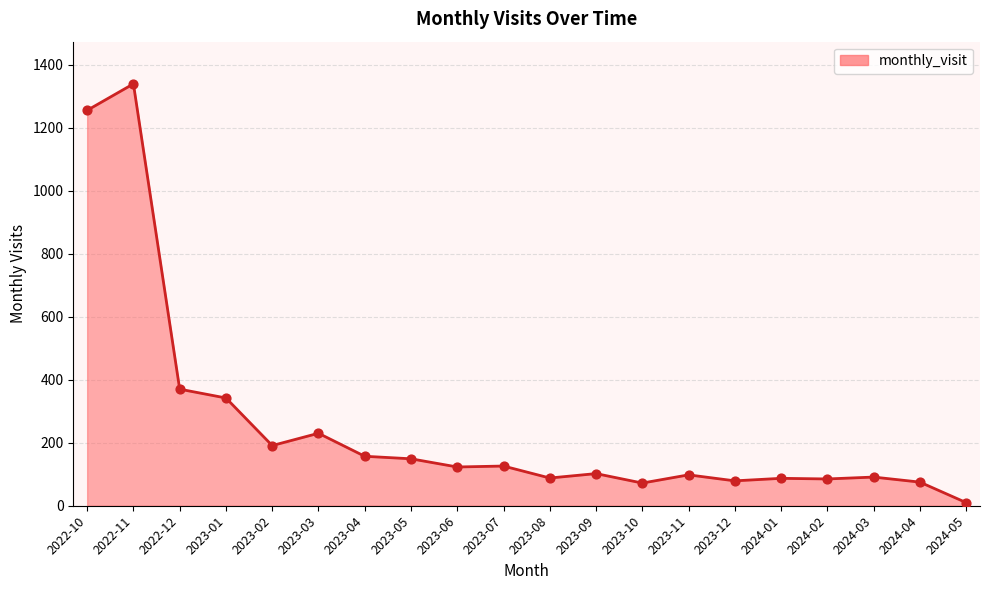

What is the change in value from 2023-01 to 2023-10?

-270